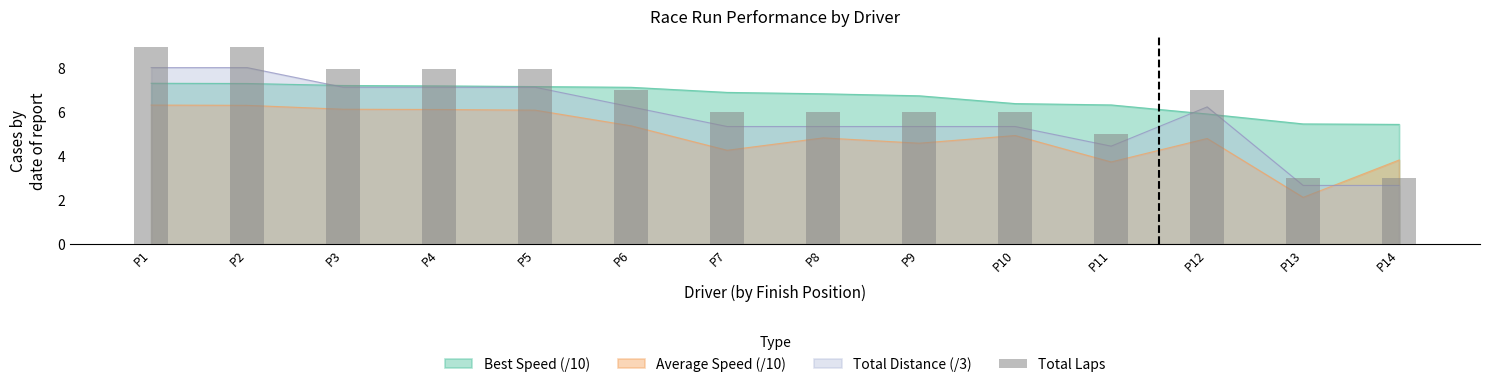

What is the value of the 8th bar from the left?

6